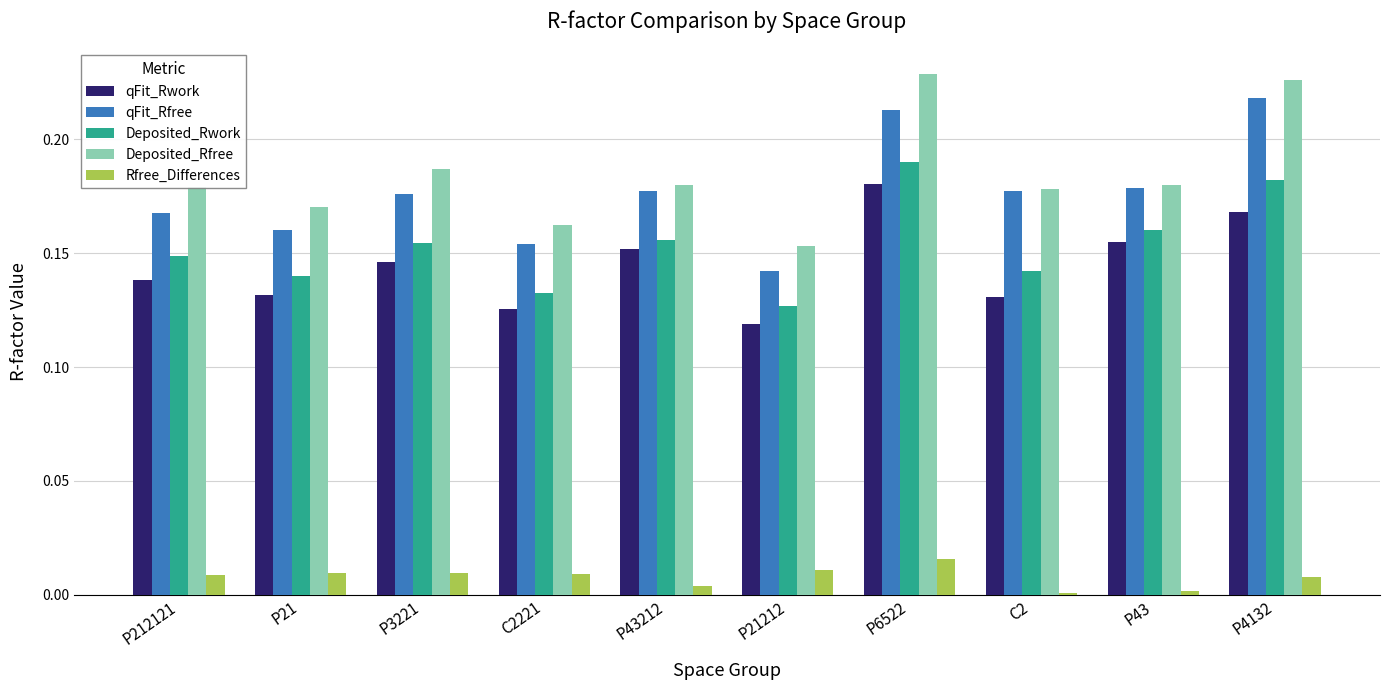

What is the sum of all Deposited_Rfree values?

1.8